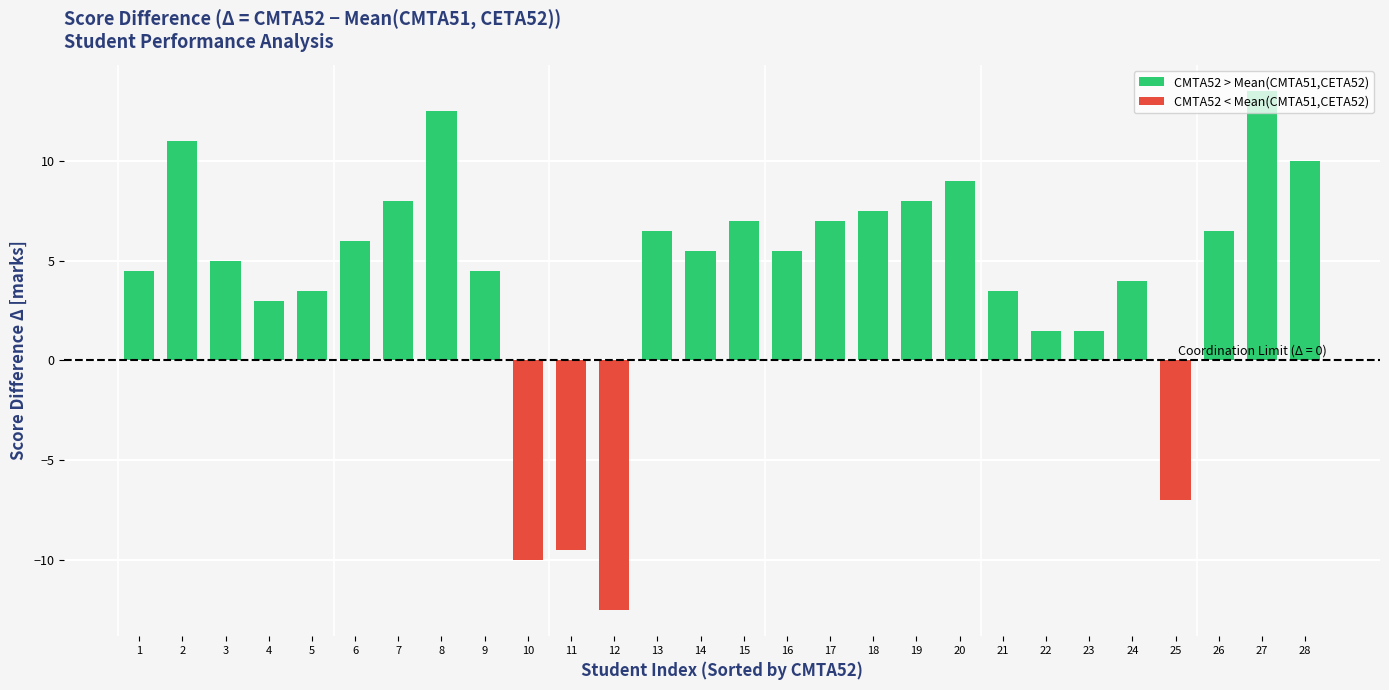

Is it true that CMTA52 > Mean(CMTA51,CETA52) equals 10.9 at 15?

False